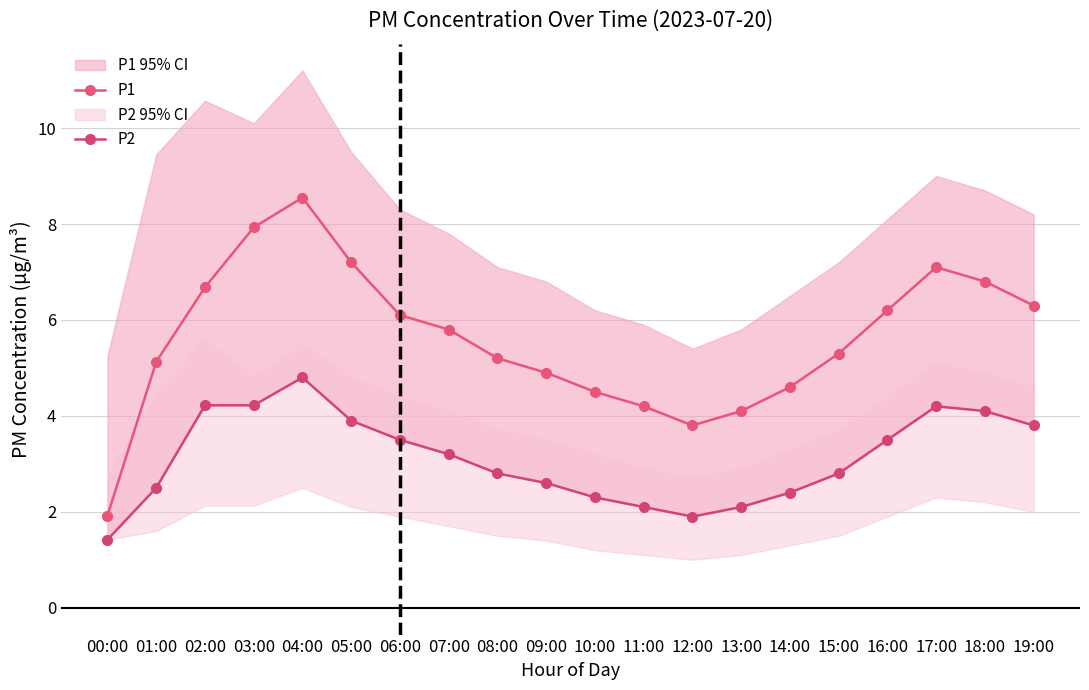

How many values in the P1 series are below 5?

7